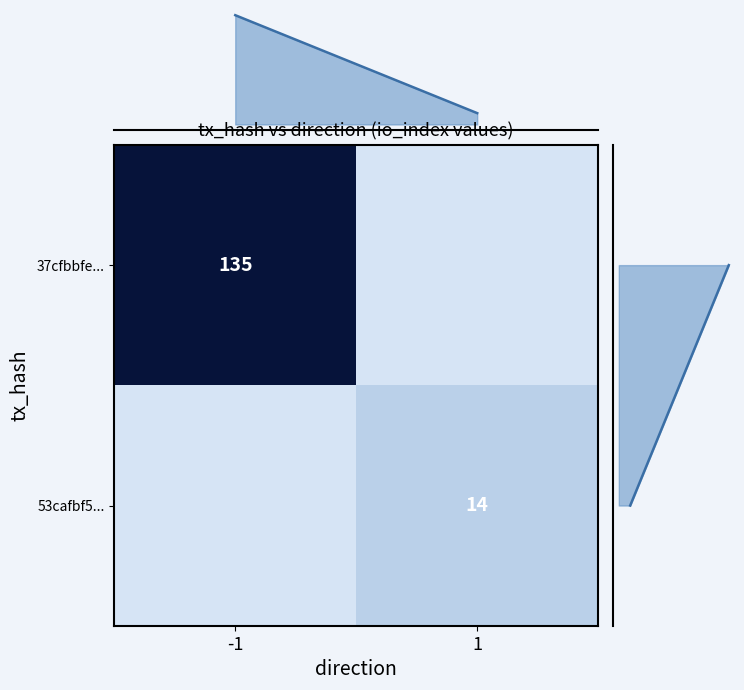

Is it true that 53cafbf5... equals 25 at 1?

False